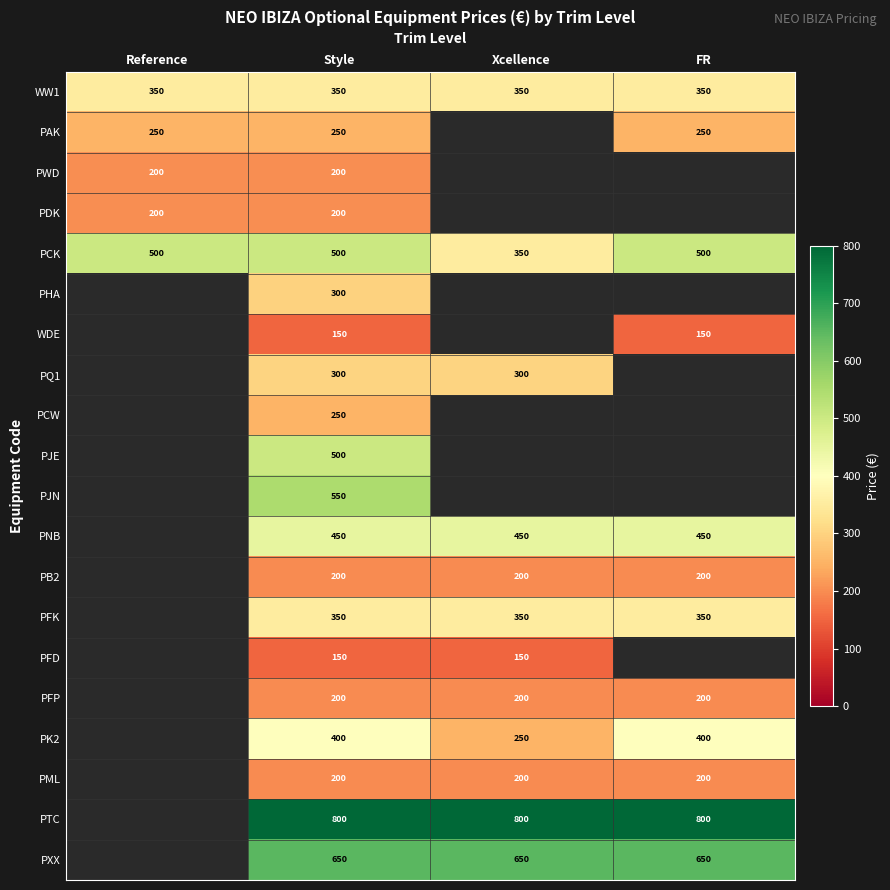

How many categories are shown in the chart?

4